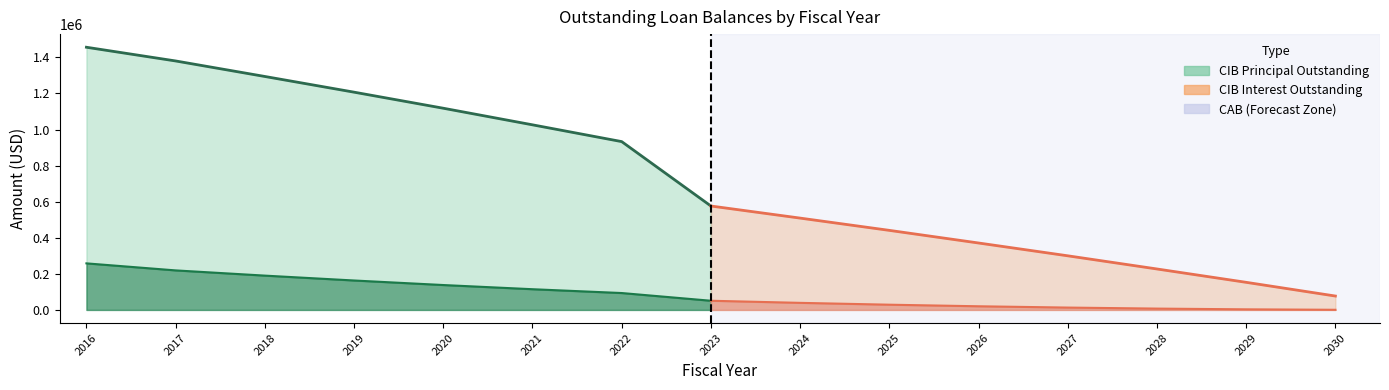

True or false: CIBPrincipalOutstanding and CIBInterestOutstanding cross at least once.

False